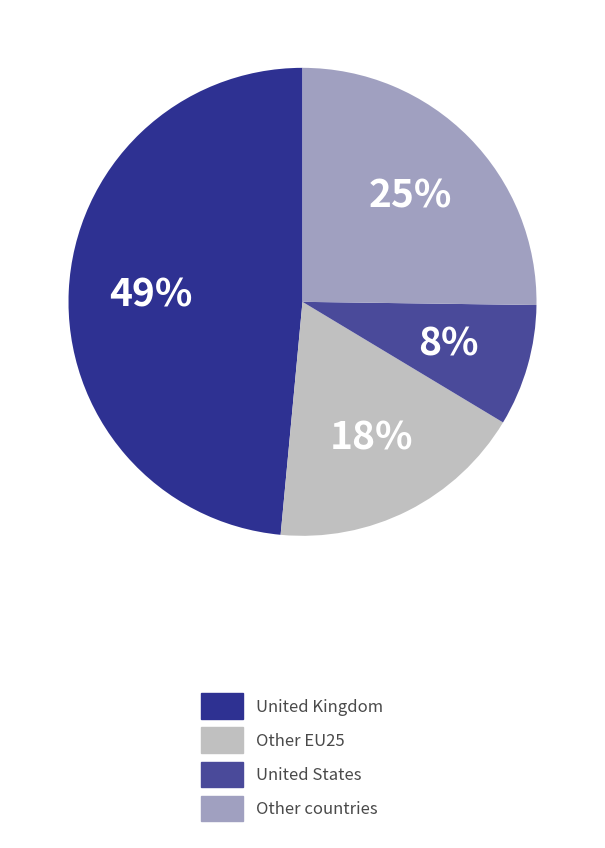

To the nearest percent, what is the combined percentage of Other EU25 and Other countries?

43%